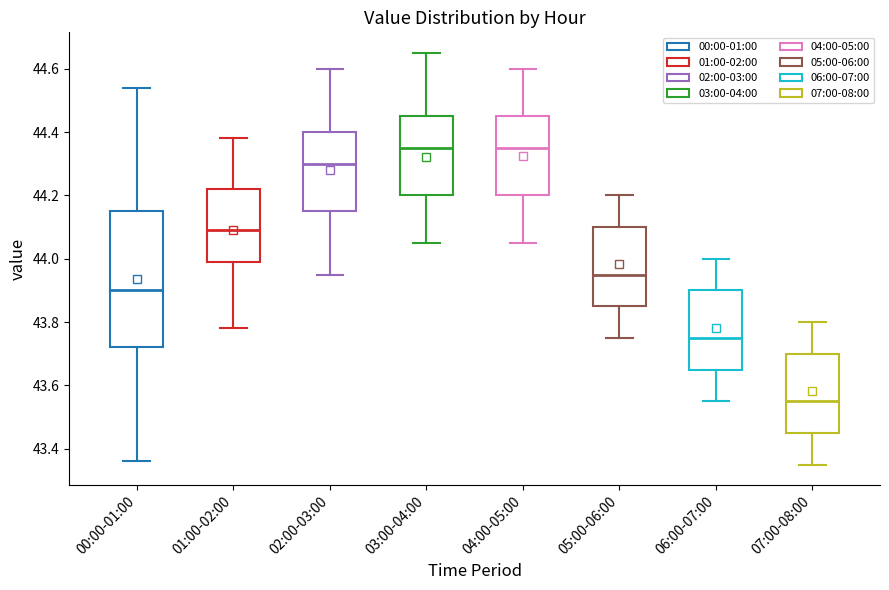

Where is the upper edge of the box for 03:00-04:00 on the y-axis? The values are not printed on the chart, so give them approximately, as read against the axis.

44.46